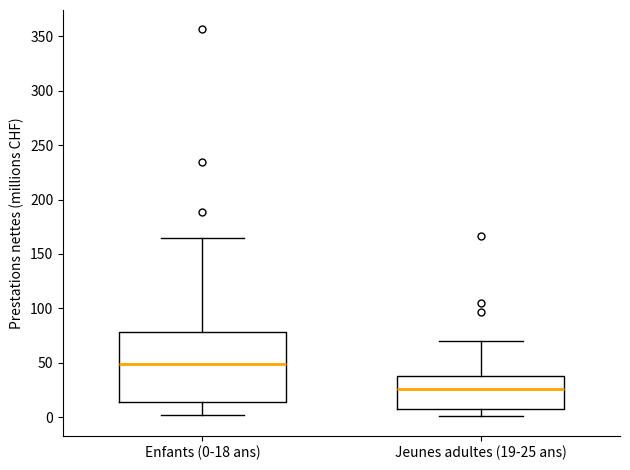

Which box's median line is the highest?

Enfants (0-18 ans)